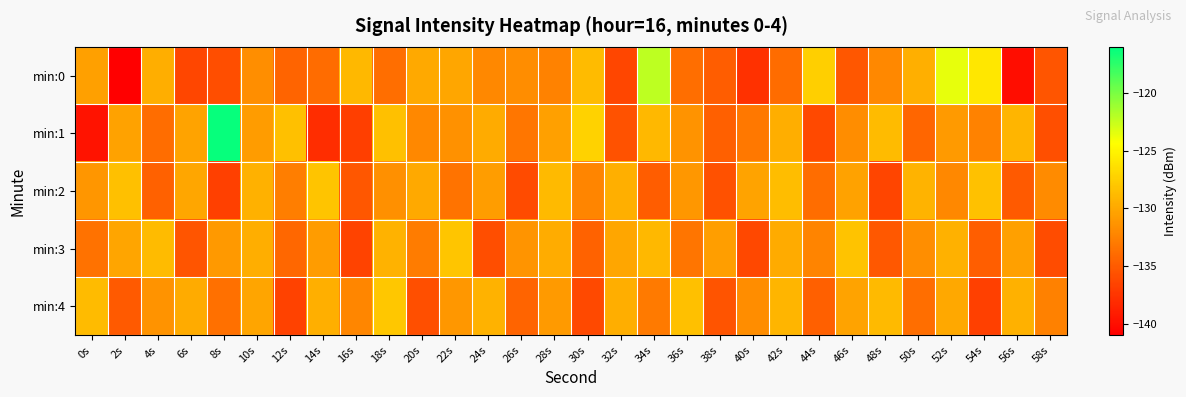

Which series has the widest spread of values?

min:1